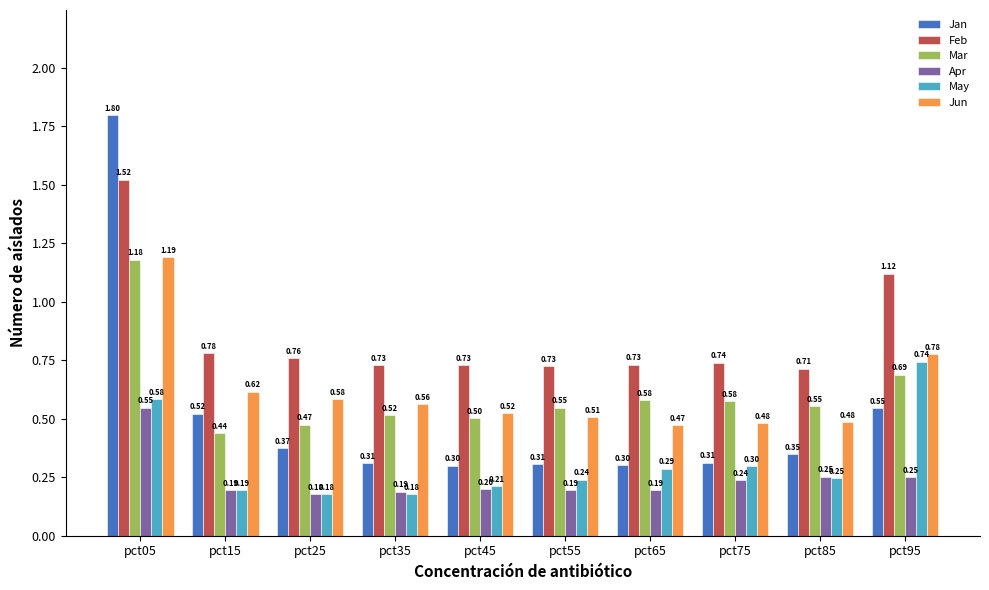

Which series has the largest range (max minus min)?

Jan